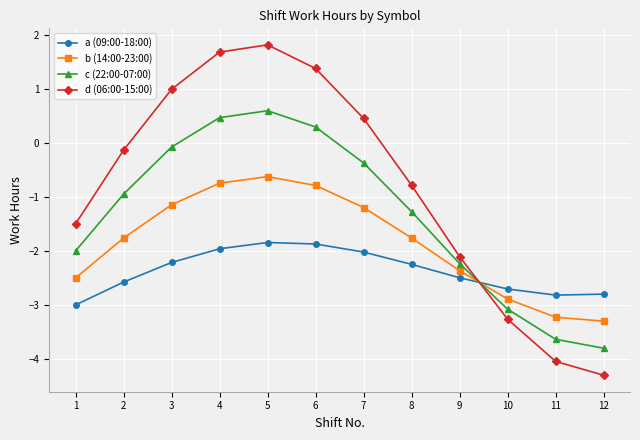

True or false: b (14:00-23:00) has a value of -2.3 at 8.

False